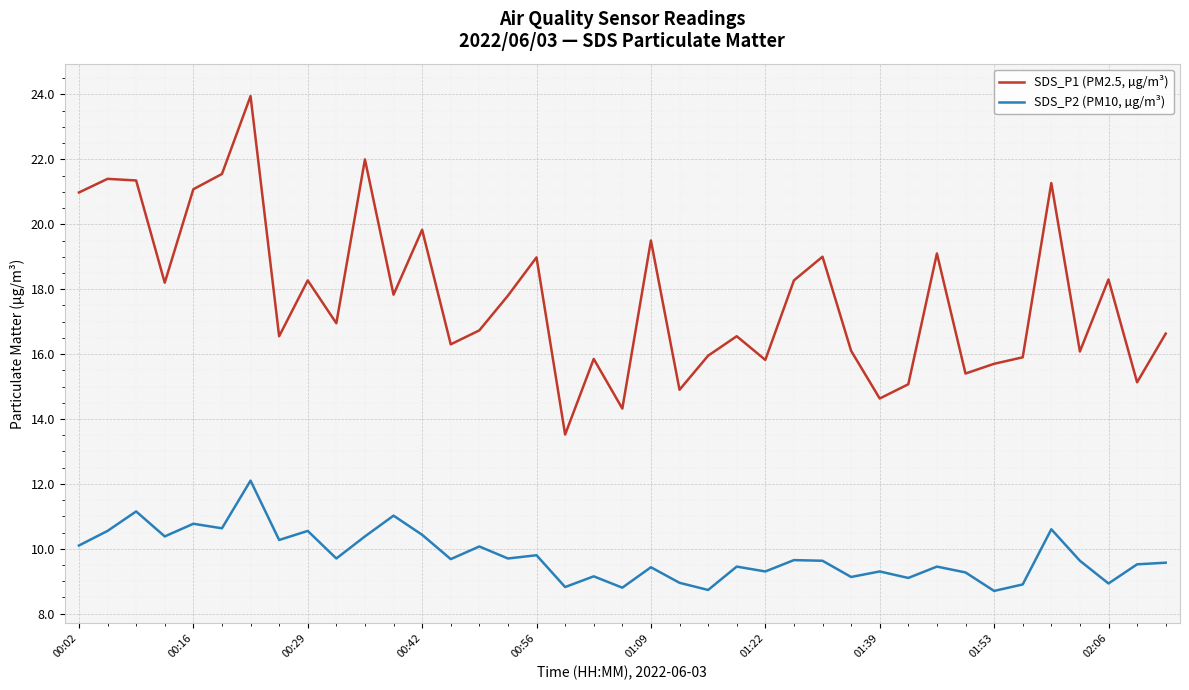

Which series has the widest spread of values?

SDS_P1 (PM2.5, µg/m³)